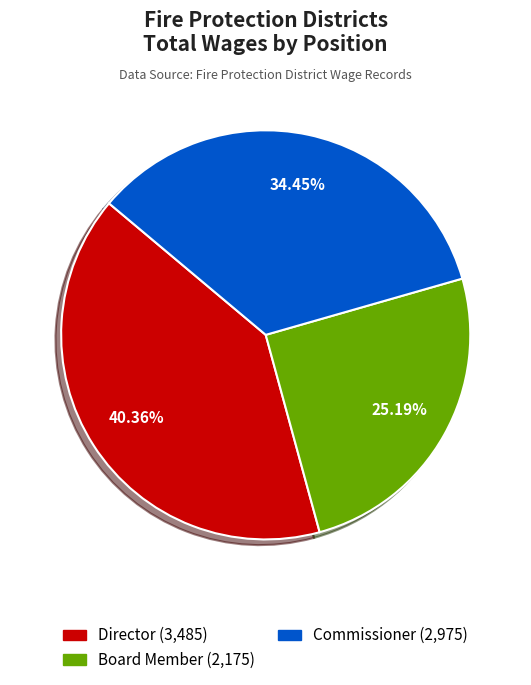

Is there any slice that represents more than half of the pie?

No